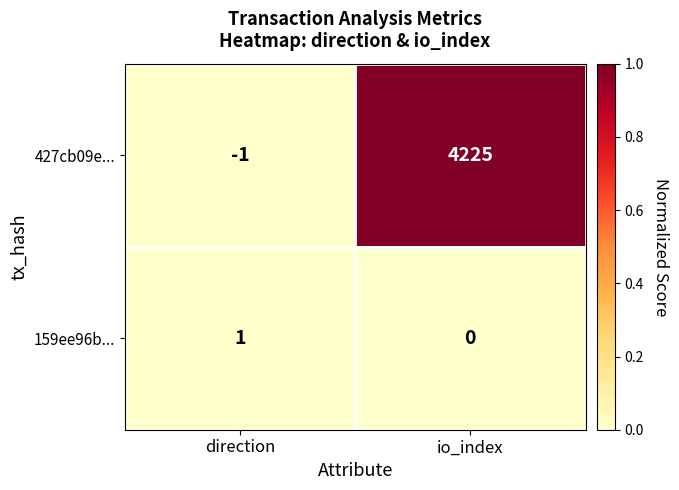

Rank the series at direction from lowest to highest value.

427cb09e..., 159ee96b...